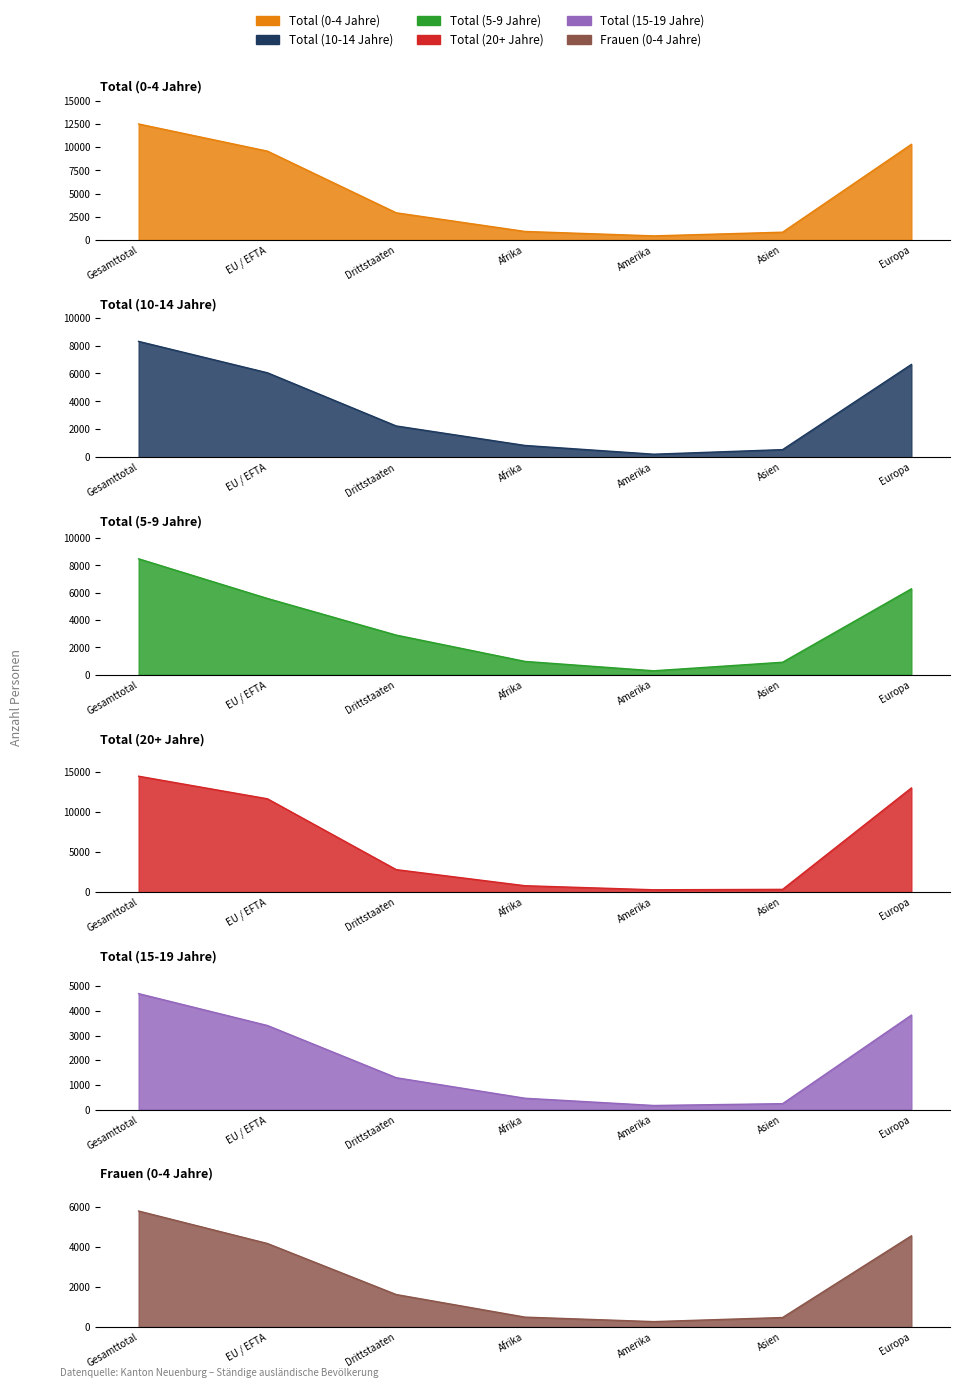

Which category has the lowest value in the Total (10-14 Jahre) series?

Amerika